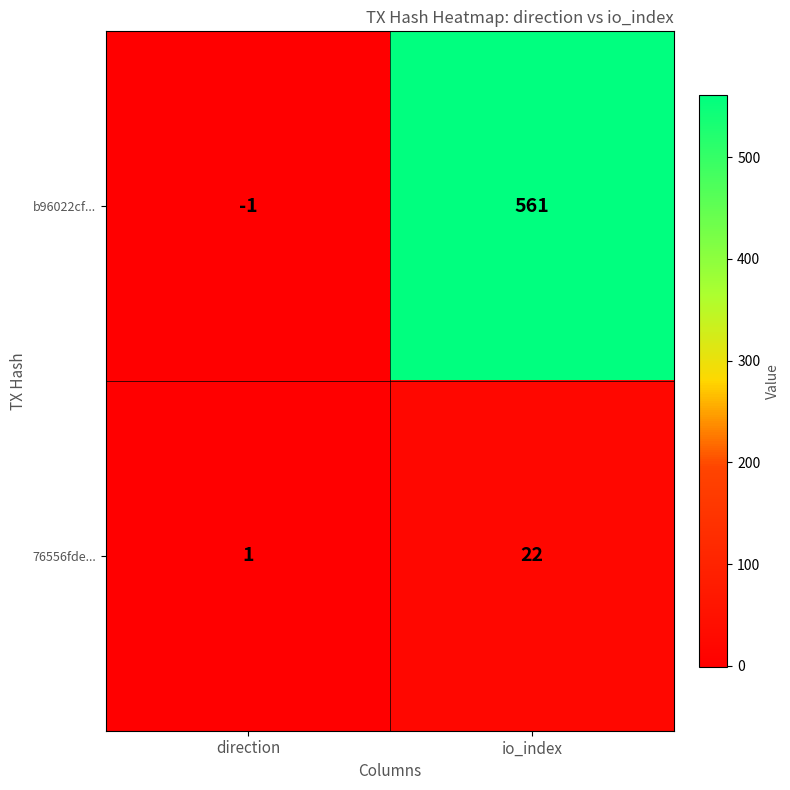

What is the difference between the highest and lowest values at io_index?

539